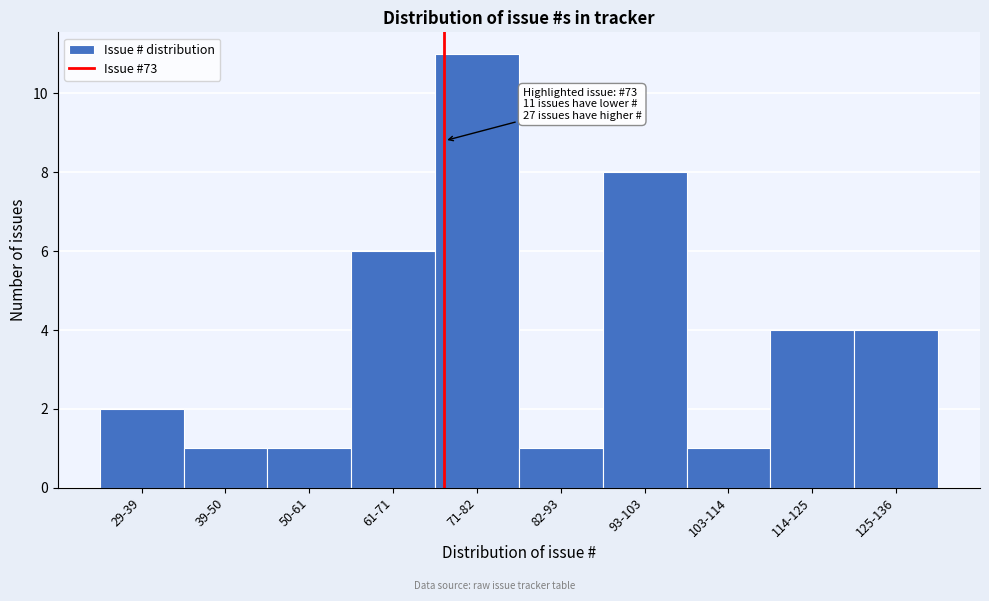

Reading left to right, extract all data points from this chart.

29-39=2	39-50=1	50-61=1	61-71=6	71-82=11	82-93=1	93-103=8	103-114=1	114-125=4	125-136=4